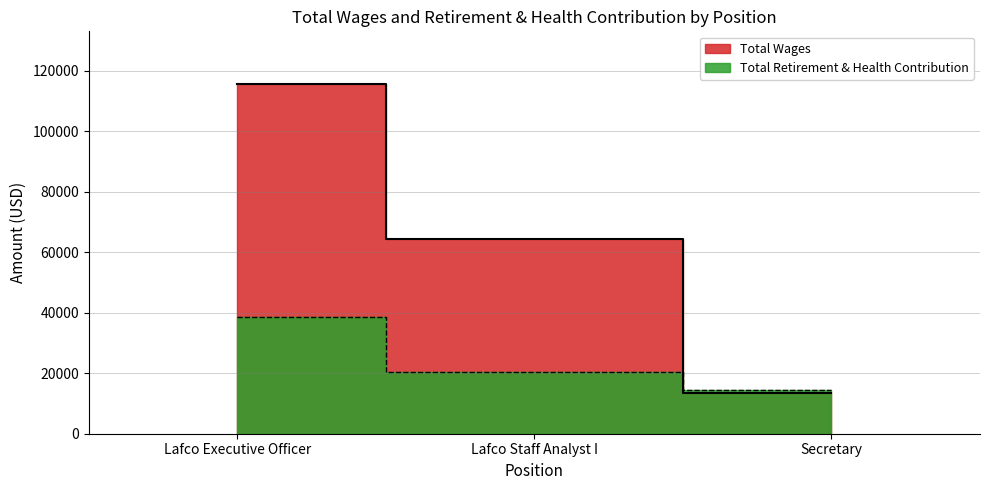

At which category is the sum across all series the highest?

Lafco Executive Officer